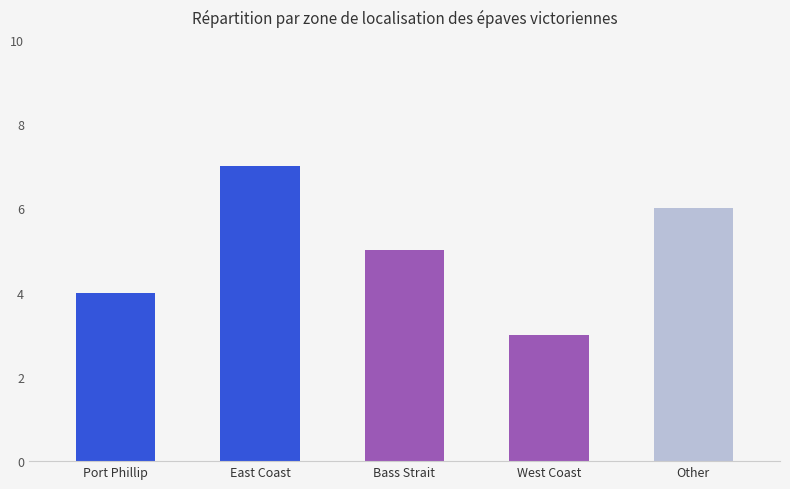

How many values are below 5?

2